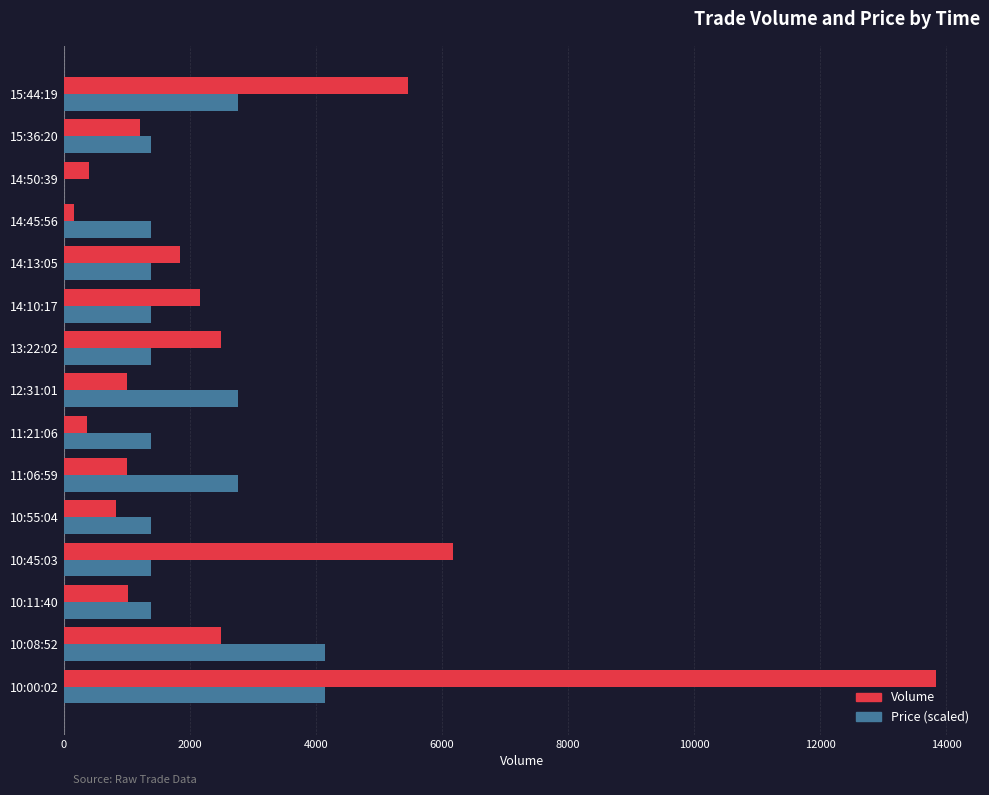

At which category is the sum across all series the highest?

10:00:02